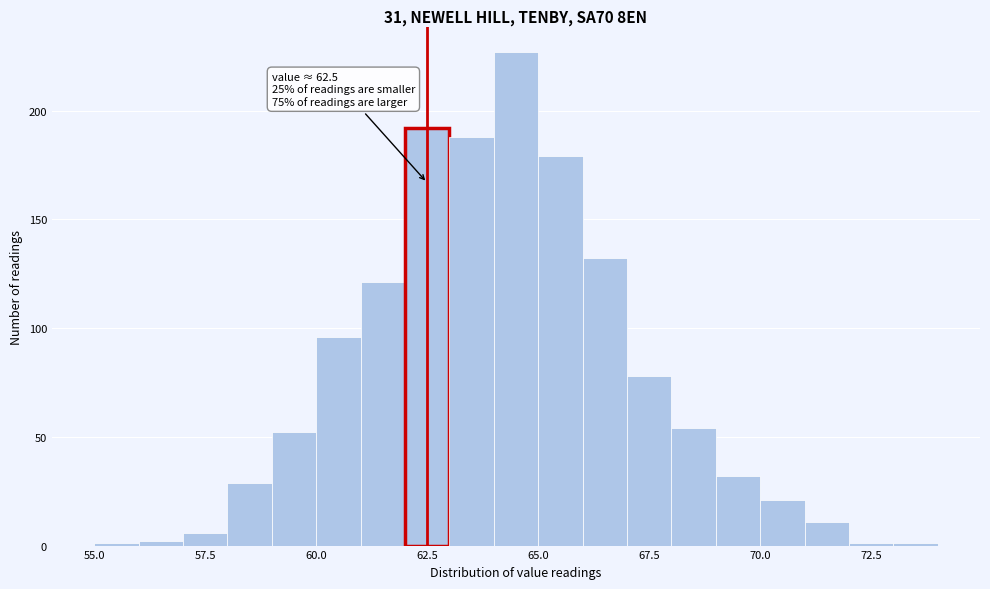

Around what value on the x-axis is the tallest bar? Give the approximate position of its centre, as read against the axis.

64.5